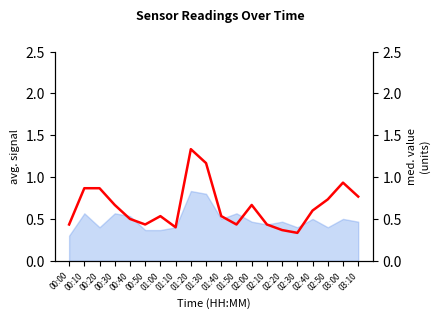

How many points are lower than both their immediate neighbors (excluding endpoints)?

4